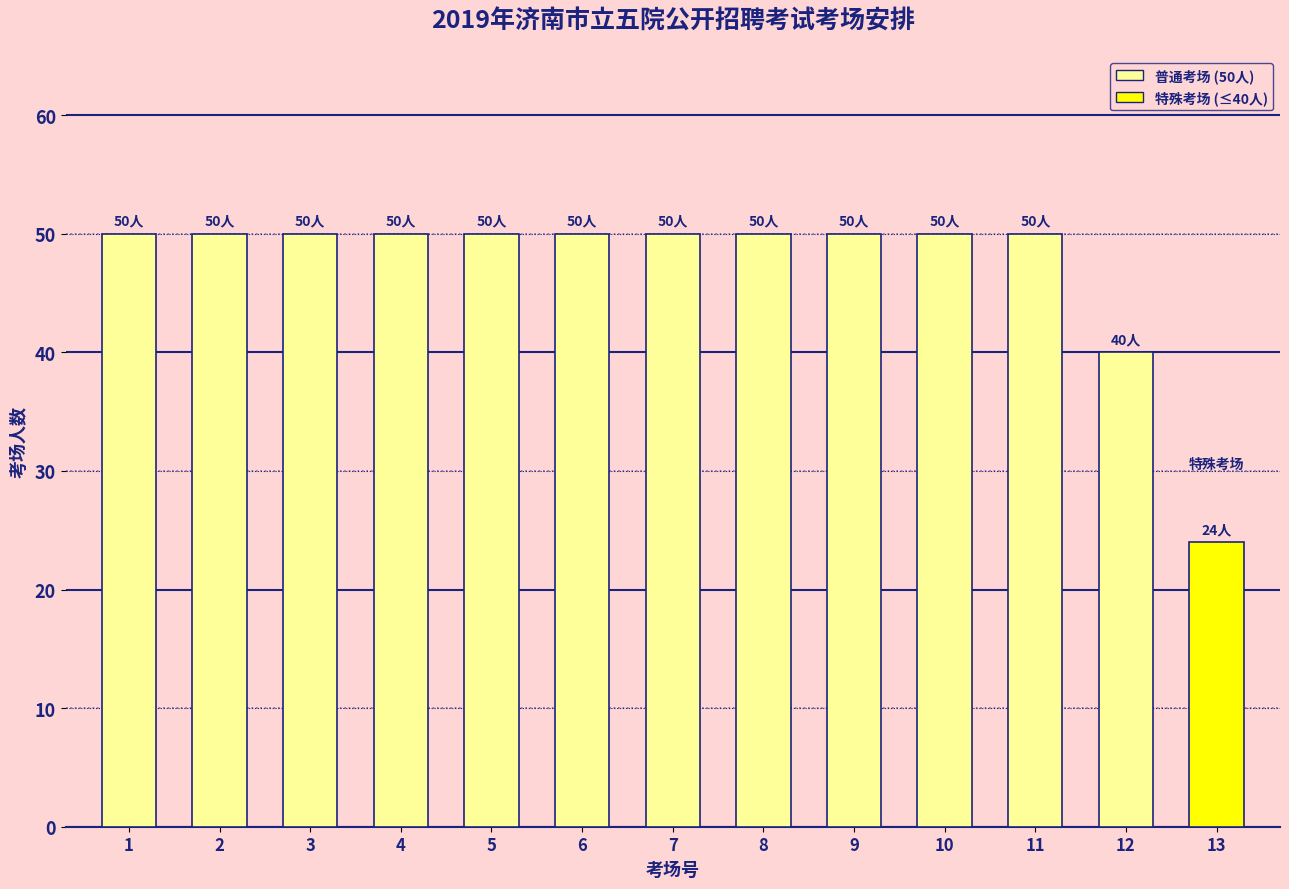

What is the minimum value shown in the chart?

24